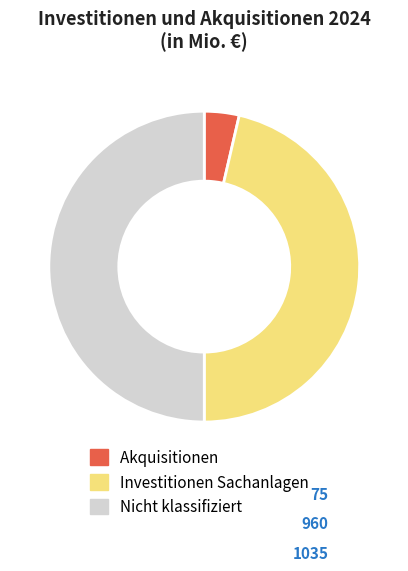

Is Akquisitionen the majority of the pie?

No